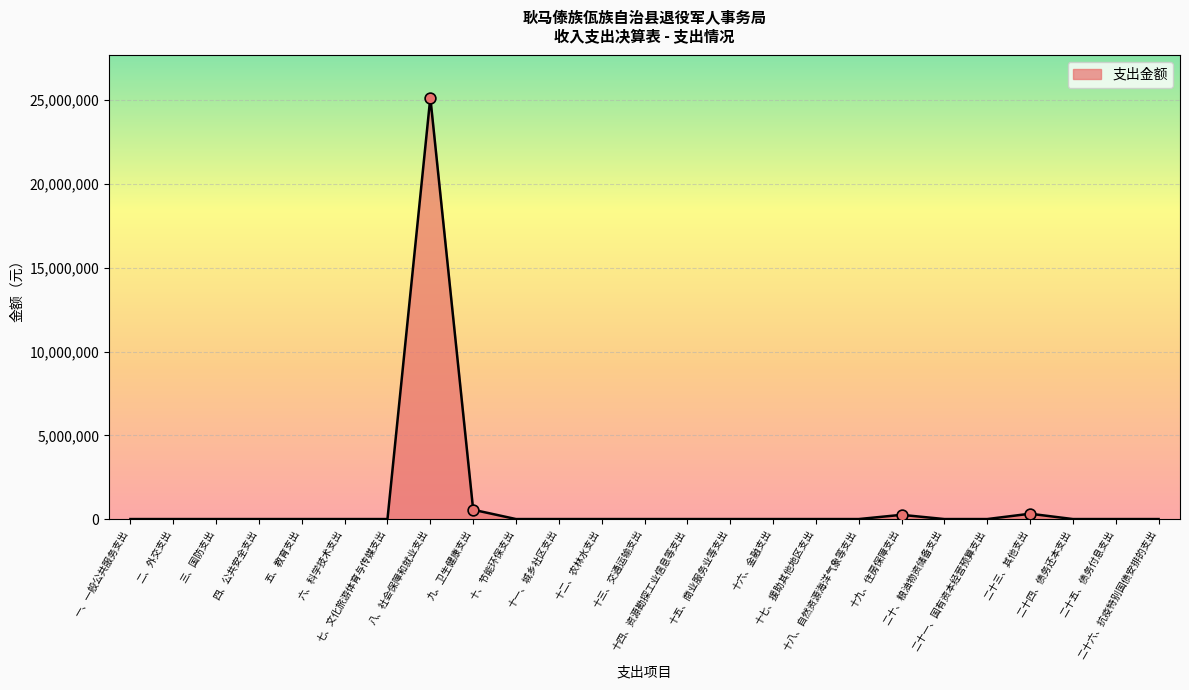

What is the maximum value shown in the chart?

25156490.8